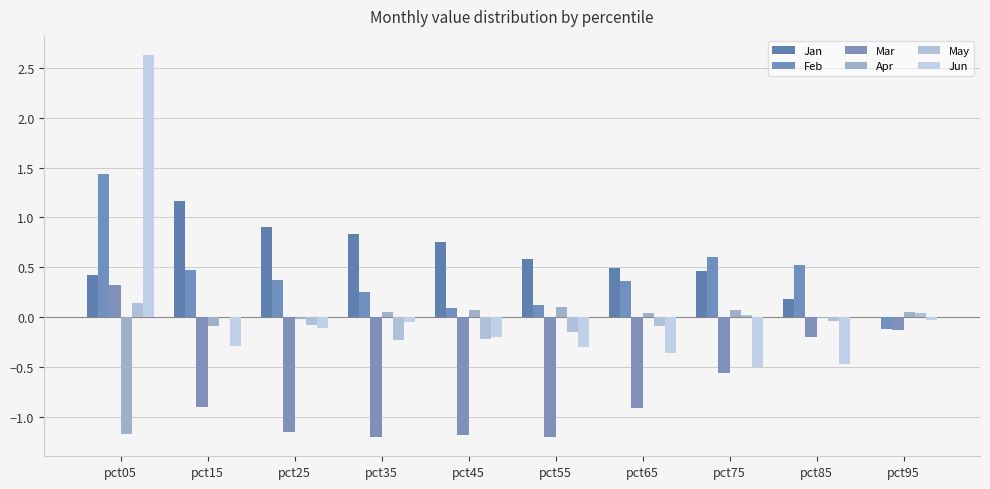

How many distinct data groups are displayed?

6